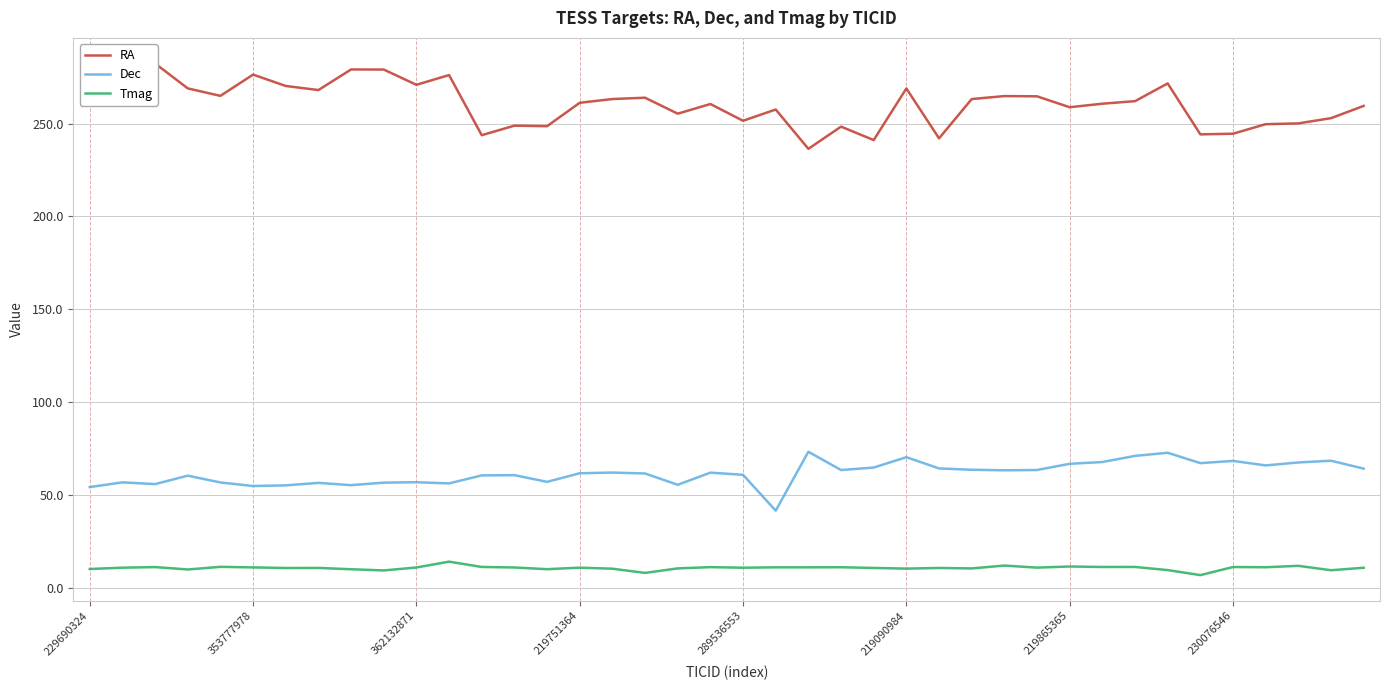

What is the minimum value shown in the chart?

7.0